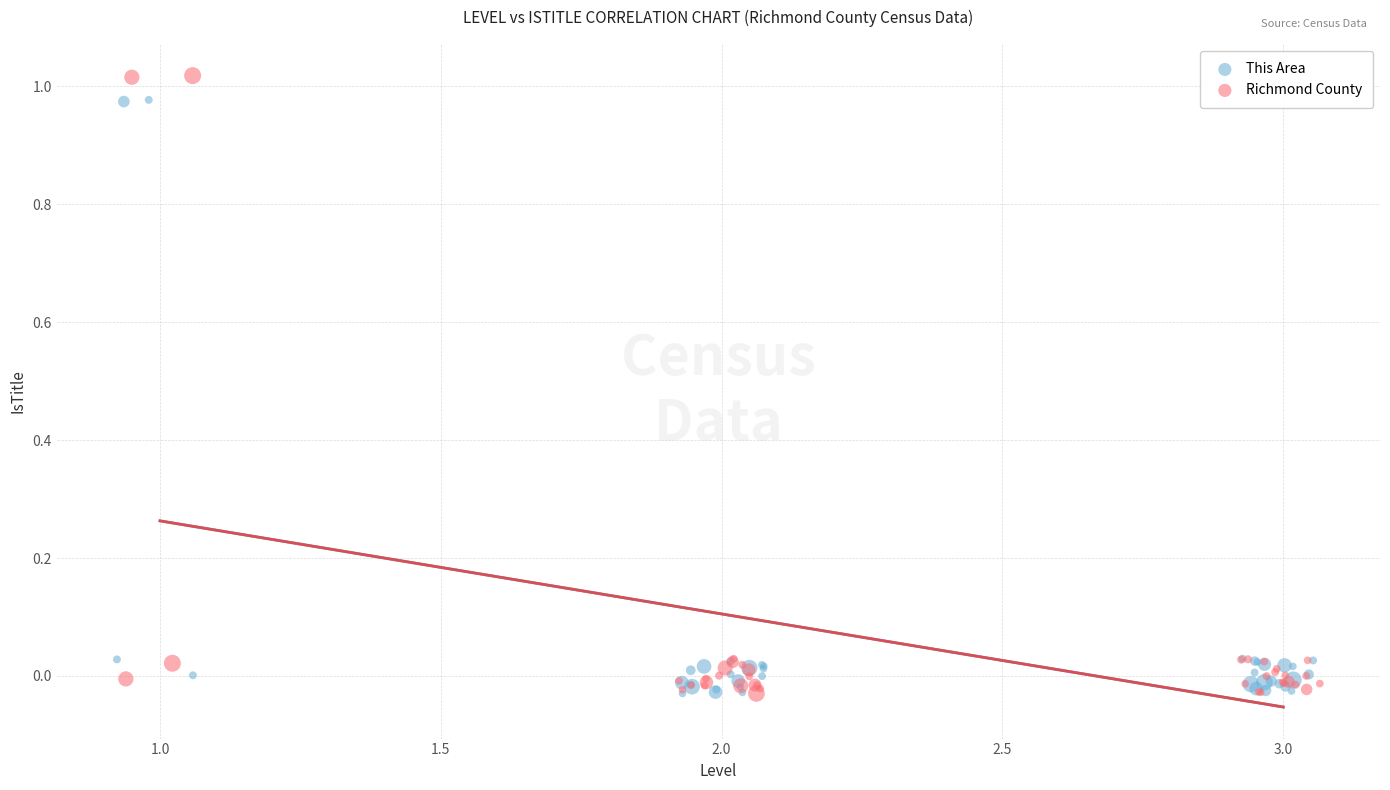

What are all the series names shown in the legend?

This Area, Richmond County